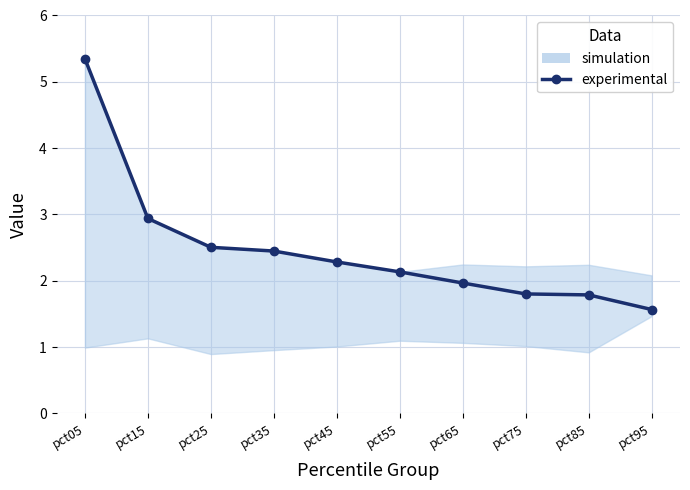

What is the difference between the maximum and second lowest values?

3.6